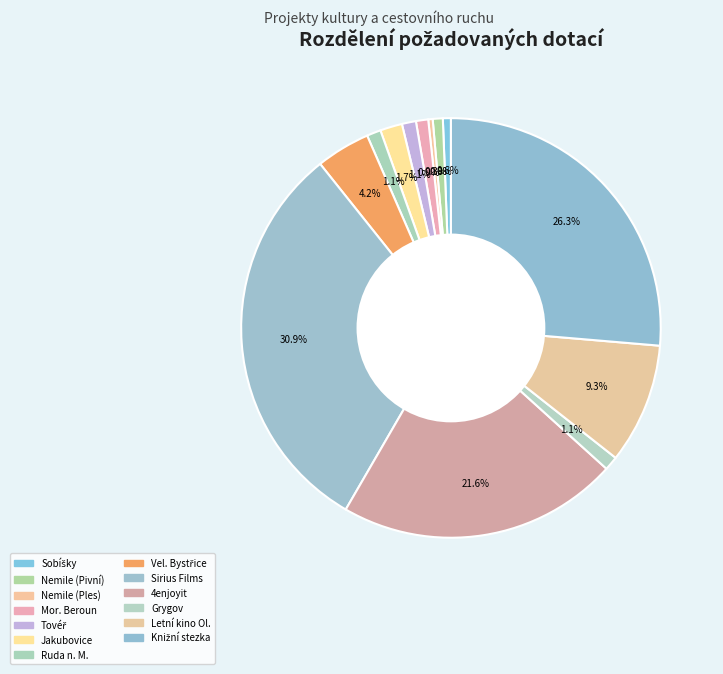

Which category has the smallest portion of the pie?

Nemile (Ples)